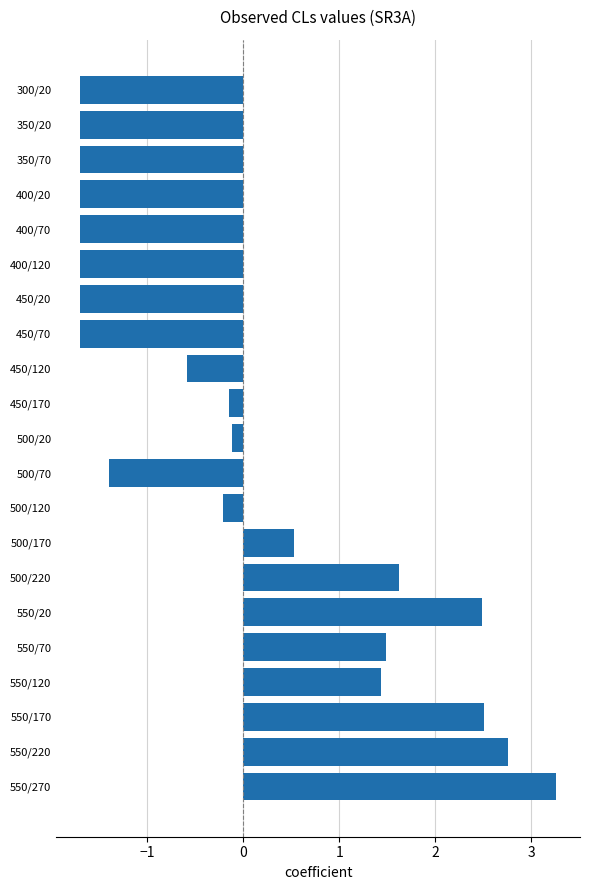

What is the difference between the values at 350/70 and 450/170?

1.6